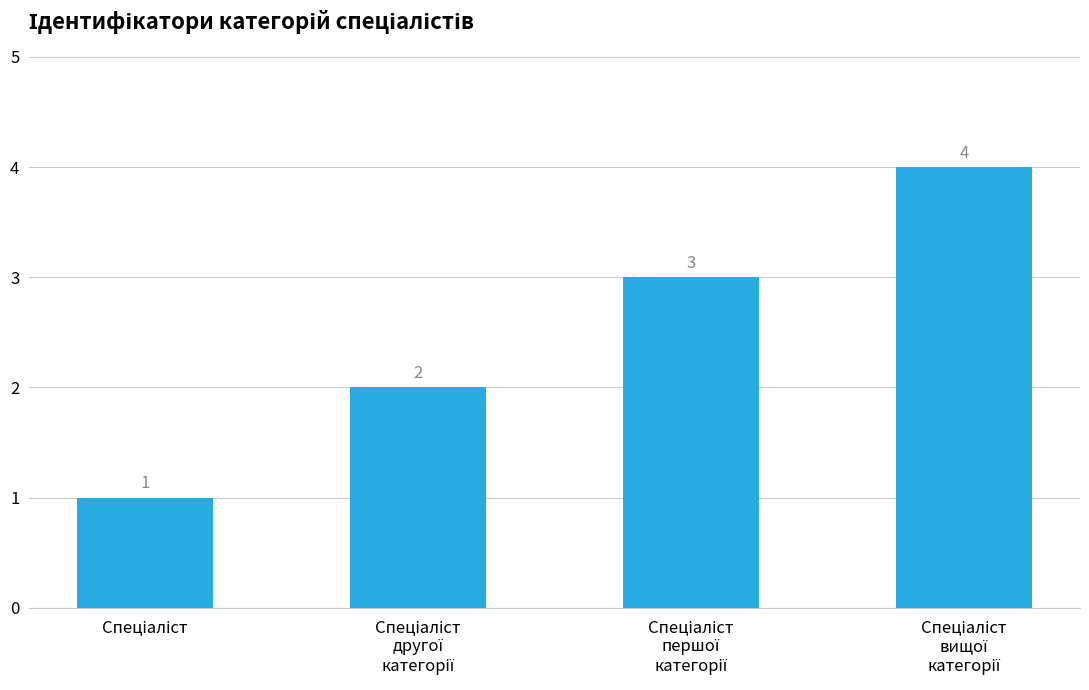

How many values are between 2 and 4?

3